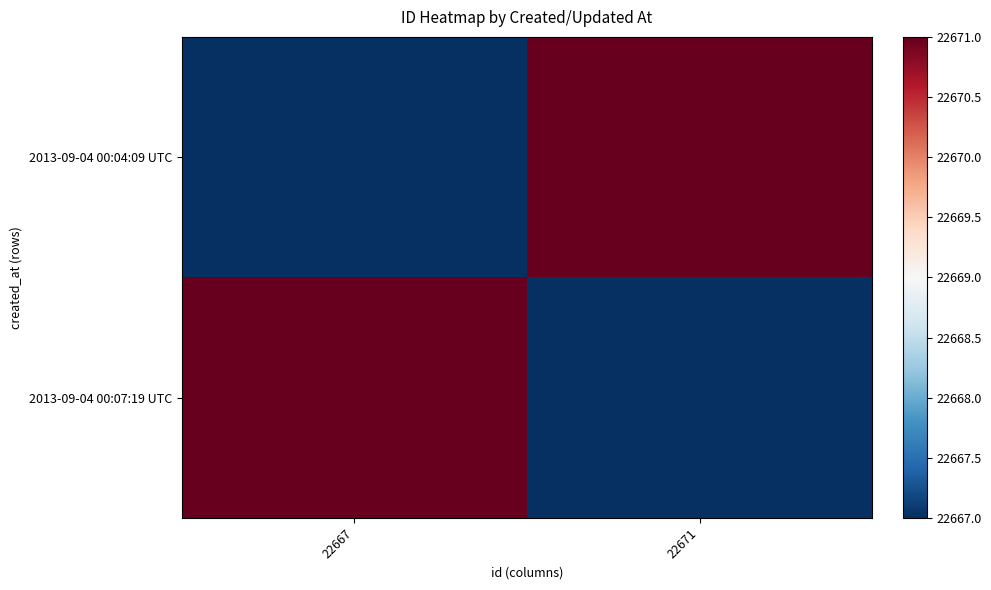

How many series are shown in this chart?

2